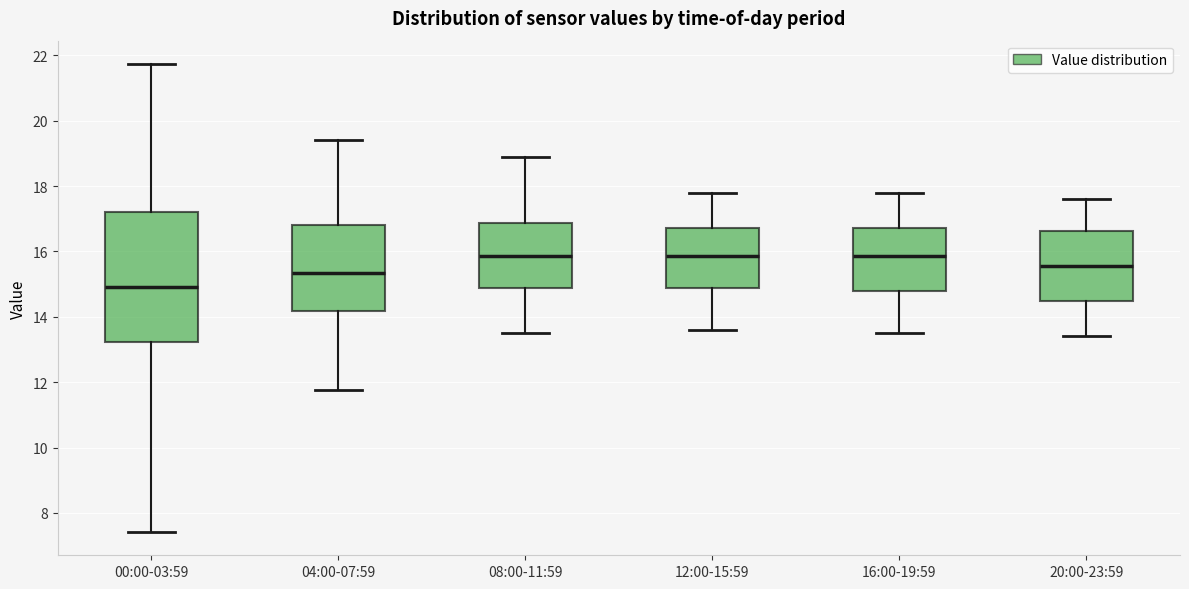

Reading left to right, read every box against the y-axis: the position of its median line, the range the box covers, and the ends of its whiskers. The values are not printed on the chart, so give them approximately, as read against the axis.

00:00-03:59: median 15.0, box 13.2 to 17.2, whiskers 7.4 to 21.8
04:00-07:59: median 15.4, box 14.2 to 16.8, whiskers 11.8 to 19.4
08:00-11:59: median 15.8, box 14.8 to 16.8, whiskers 13.6 to 19.0
12:00-15:59: median 15.8, box 14.8 to 16.8, whiskers 13.6 to 17.8
16:00-19:59: median 15.8, box 14.8 to 16.8, whiskers 13.6 to 17.8
20:00-23:59: median 15.6, box 14.4 to 16.6, whiskers 13.4 to 17.6